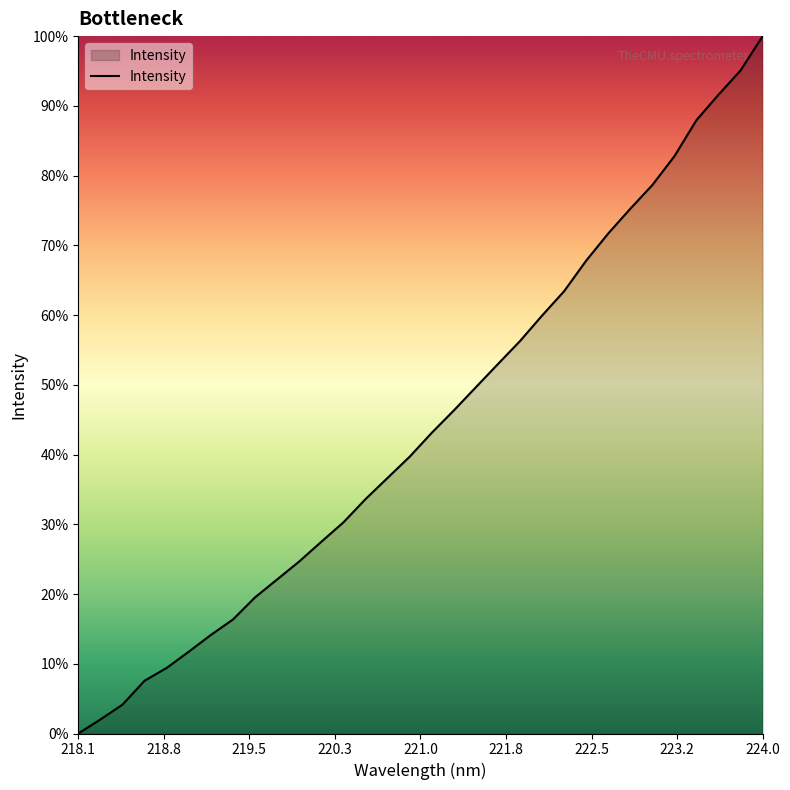

Is this an area chart (filled region under the line)?

Yes